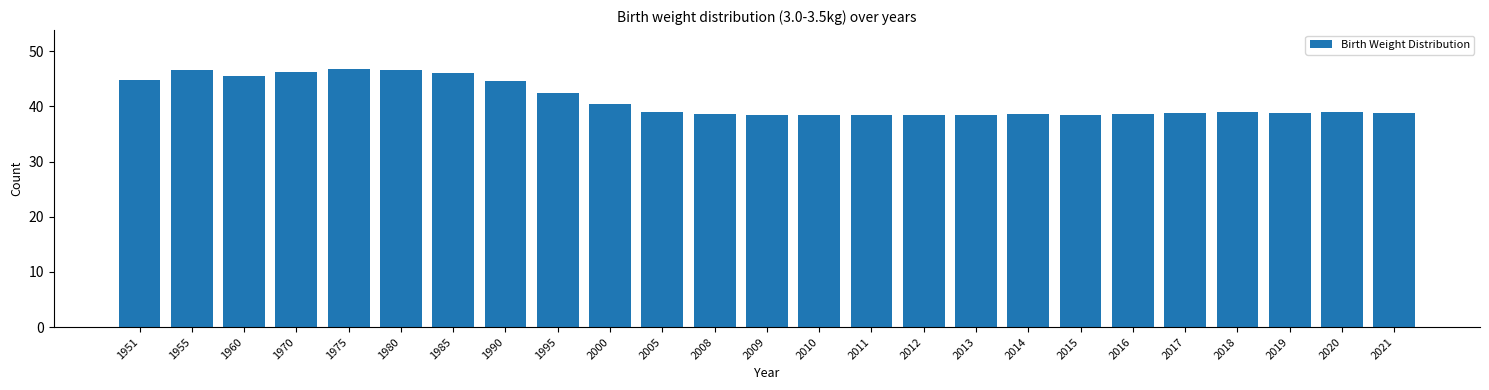

What is the maximum value shown in the chart?

46.8